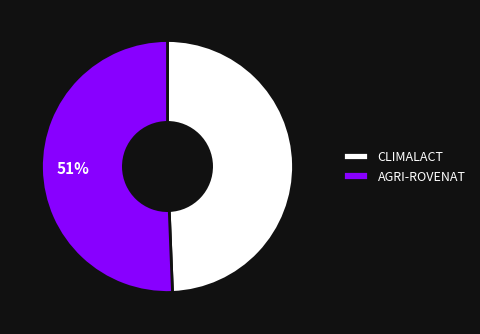

Between CLIMALACT and AGRI-ROVENAT, which is larger?

AGRI-ROVENAT